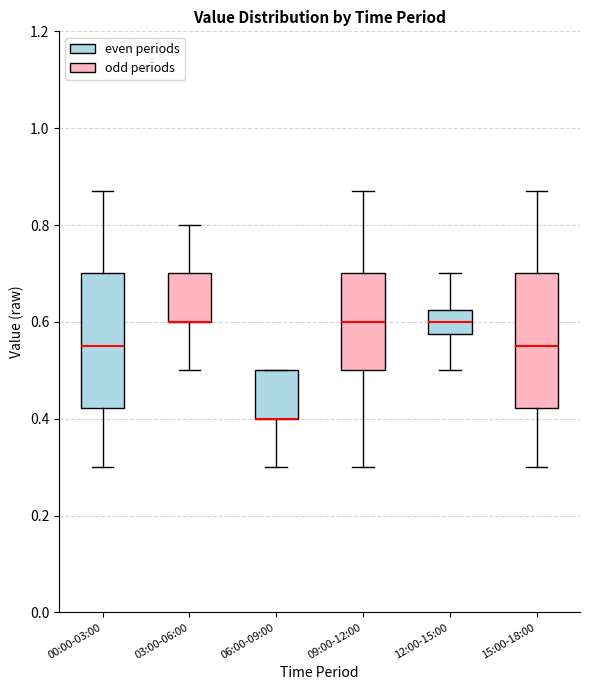

Reading left to right, transcribe this box plot: for each box, give where its median line is, the range the box spans, and where its two whiskers end, as read against the y-axis. The values are not printed on the chart, so give them approximately, as read against the axis.

00:00-03:00: median 0.56, box 0.42 to 0.70, whiskers 0.30 to 0.88
03:00-06:00: median 0.60 (drawn on the box's lower edge), box 0.60 to 0.70, whiskers 0.50 to 0.80
06:00-09:00: median 0.40 (drawn on the box's lower edge), box 0.40 to 0.50, whiskers 0.30 to 0.50
09:00-12:00: median 0.60, box 0.50 to 0.70, whiskers 0.30 to 0.88
12:00-15:00: median 0.60, box 0.58 to 0.62, whiskers 0.50 to 0.70
15:00-18:00: median 0.56, box 0.42 to 0.70, whiskers 0.30 to 0.88